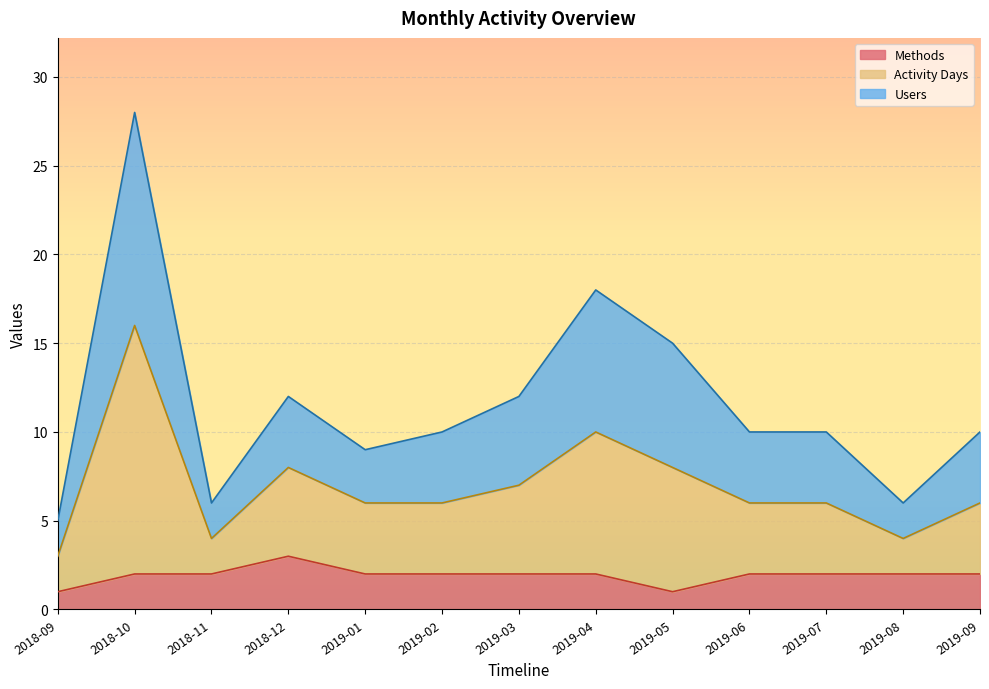

What are all the series names shown in the legend?

Methods, Activity Days, Users